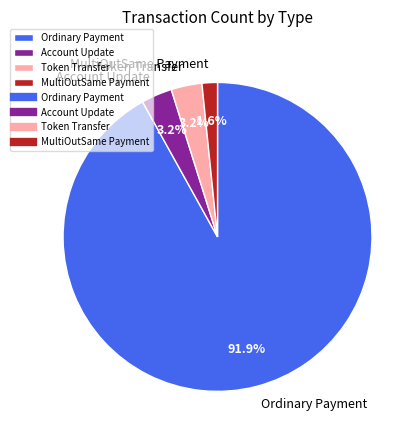

Which category has the smallest portion of the pie?

MultiOutSame Payment